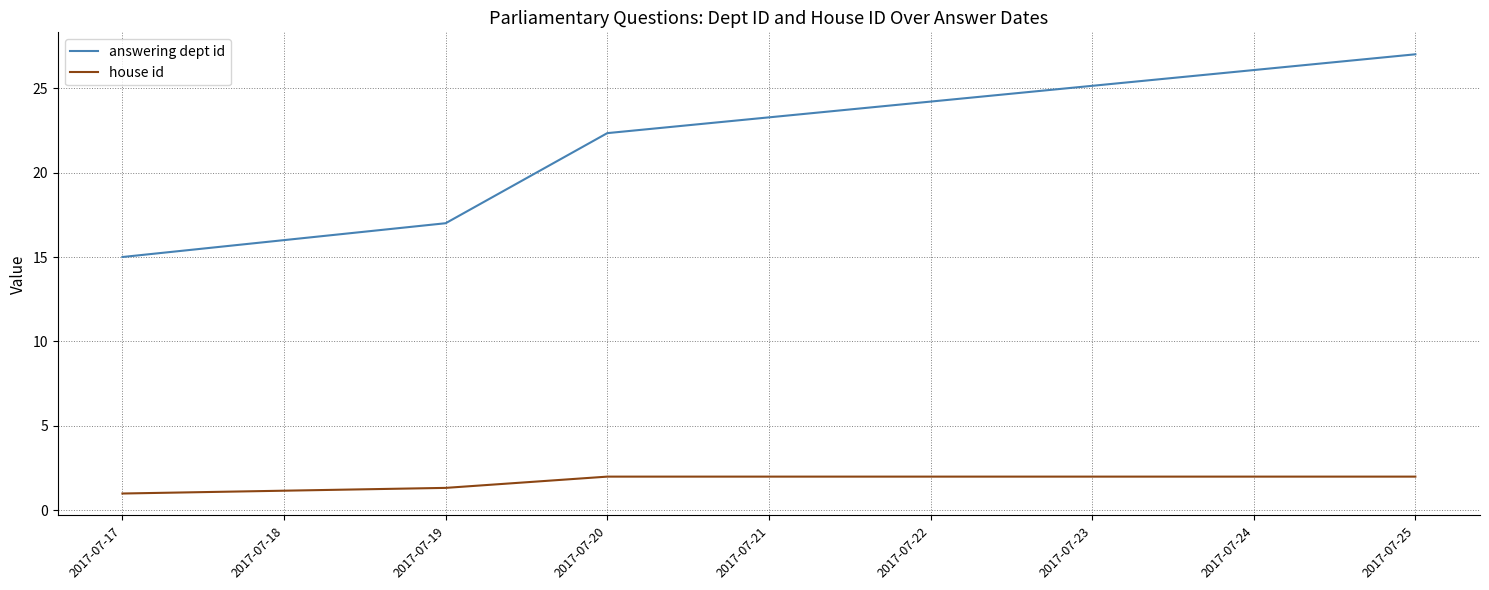

Does the chart display data point markers on the line(s)?

No